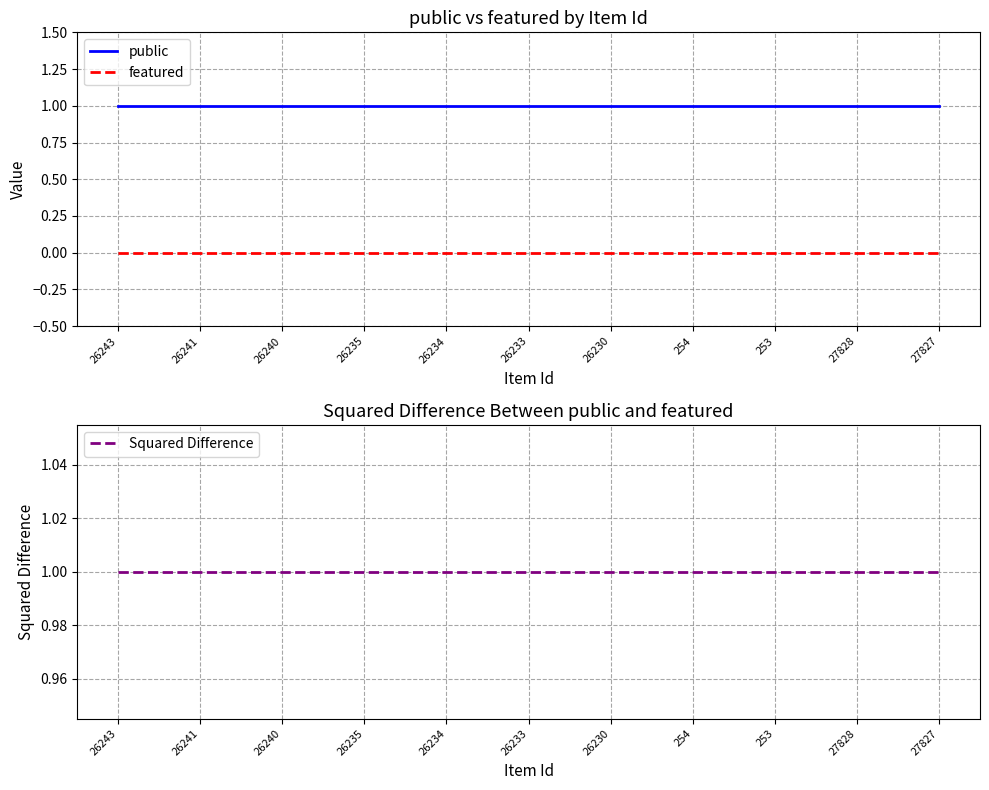

How many lines are shown in the chart?

3